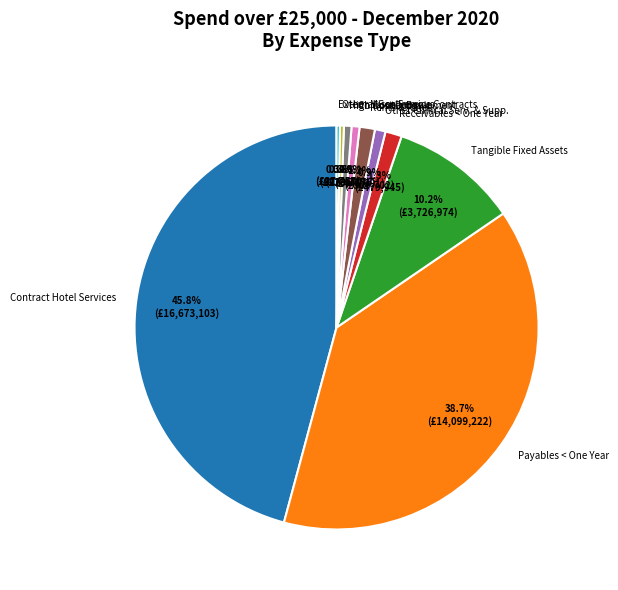

Is it true that Other Miscellaneous is 15% of the pie?

False